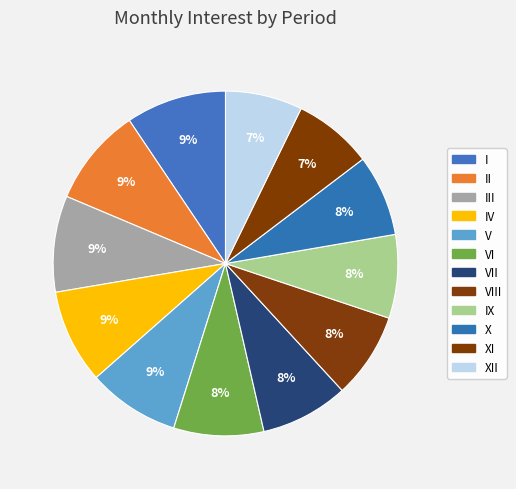

How many segments does this pie chart have?

12